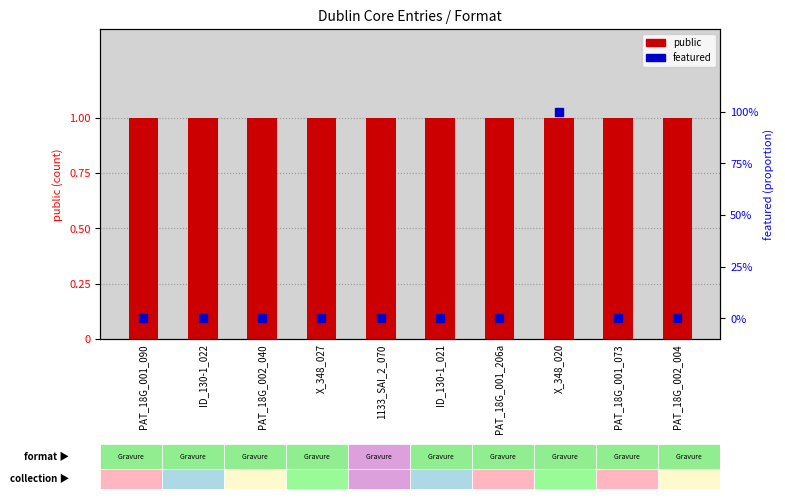

Which category has the highest value in the public series?

PAT_18G_001_090